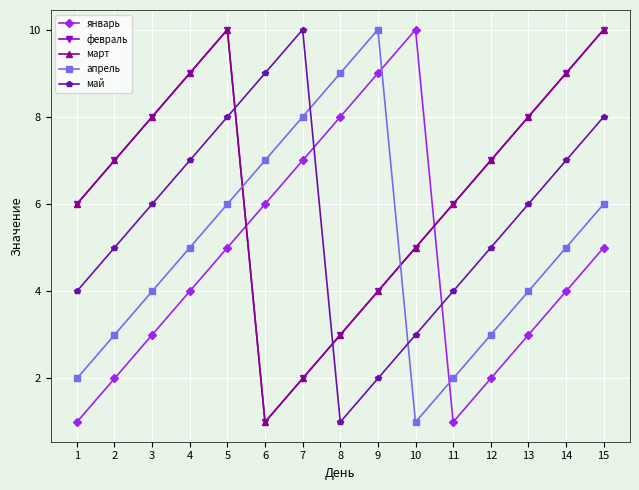

Is this an area chart (filled region under the line)?

No